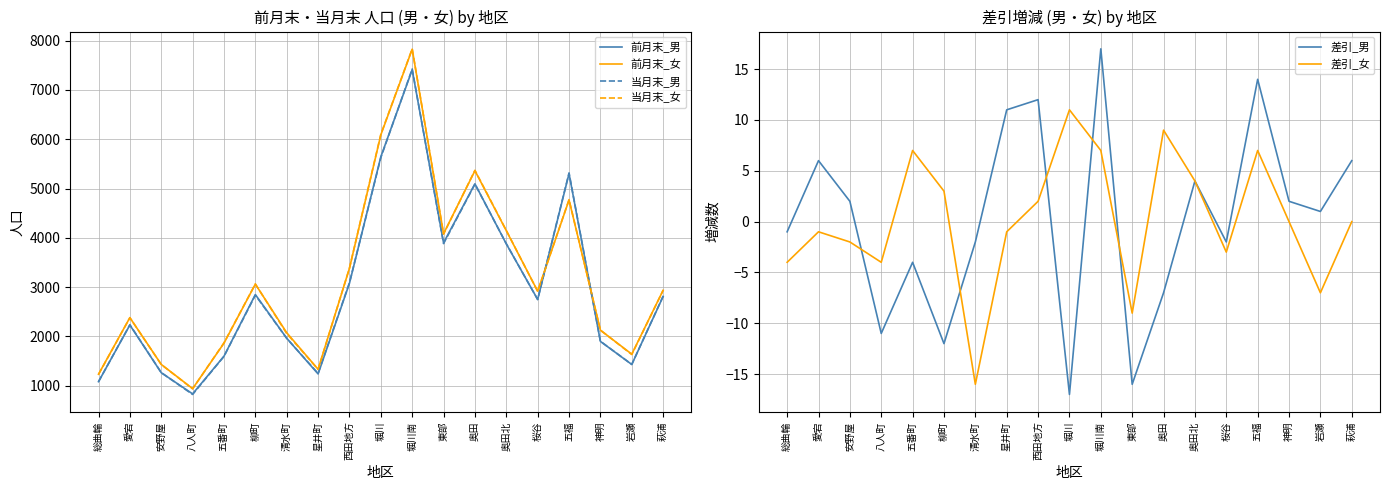

Which series has the largest range (max minus min)?

当月末_女